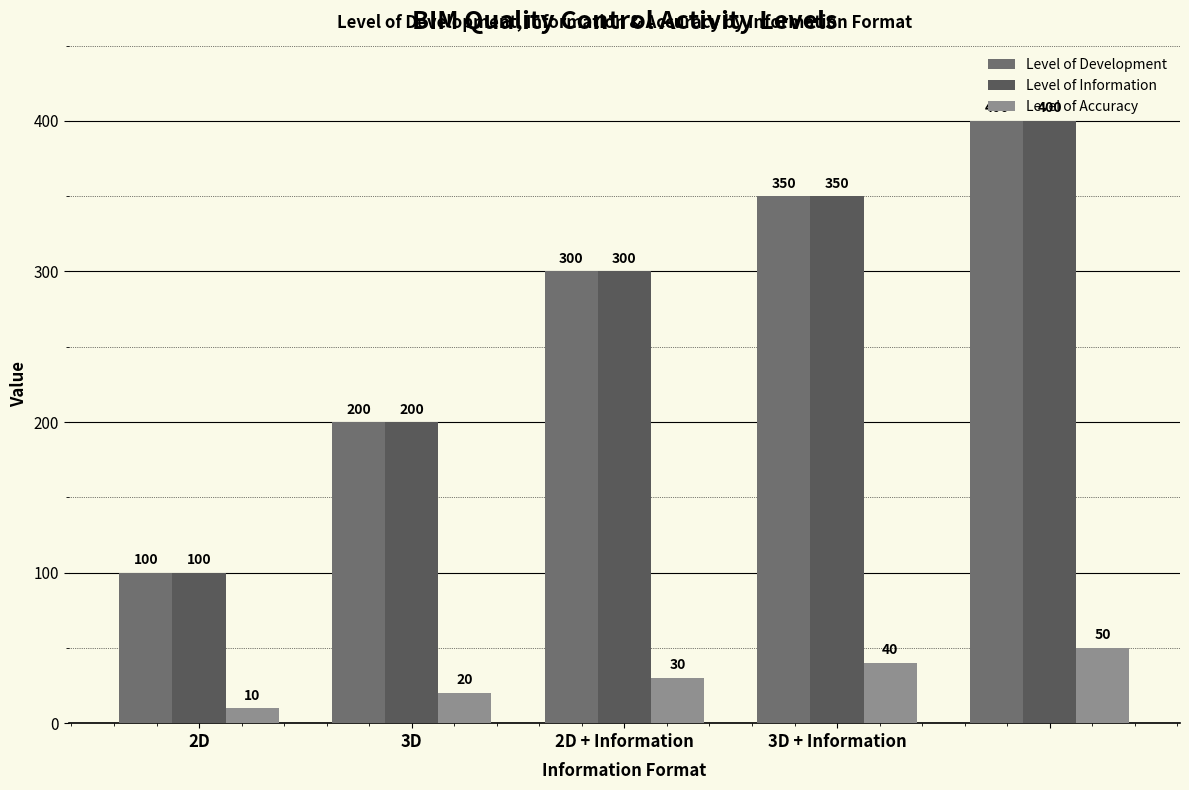

Does the chart contain any negative values?

No